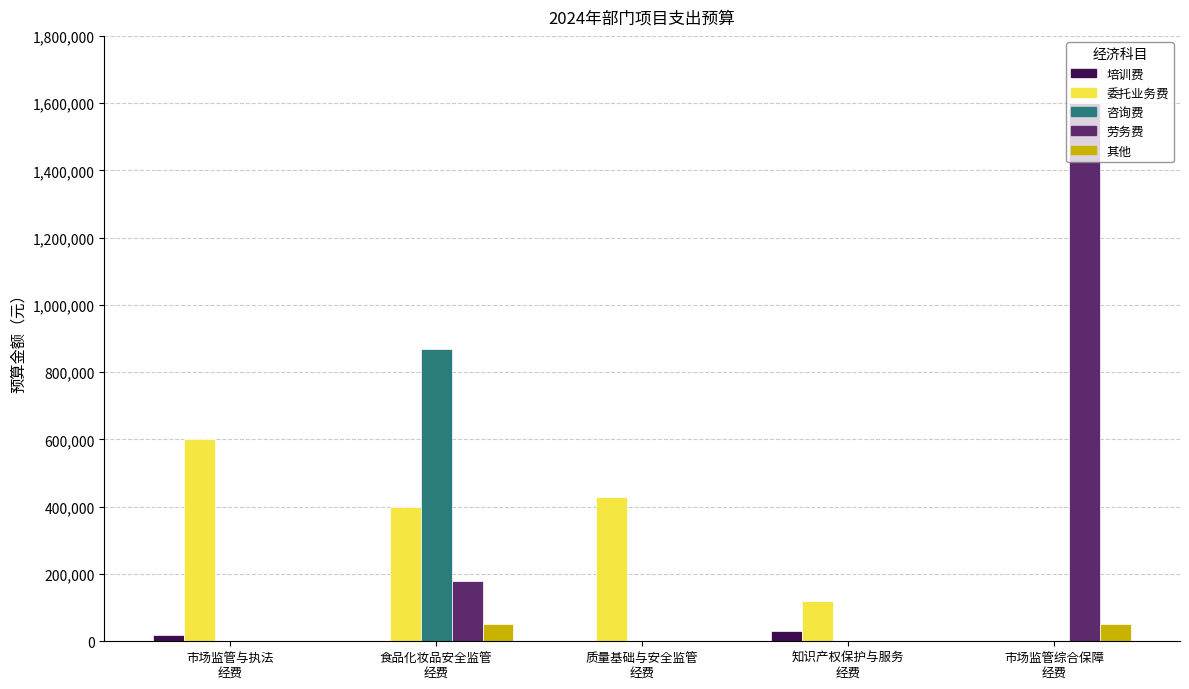

Between 食品化妆品安全监管
经费 and 市场监管综合保障
经费, which series saw the biggest shift?

劳务费